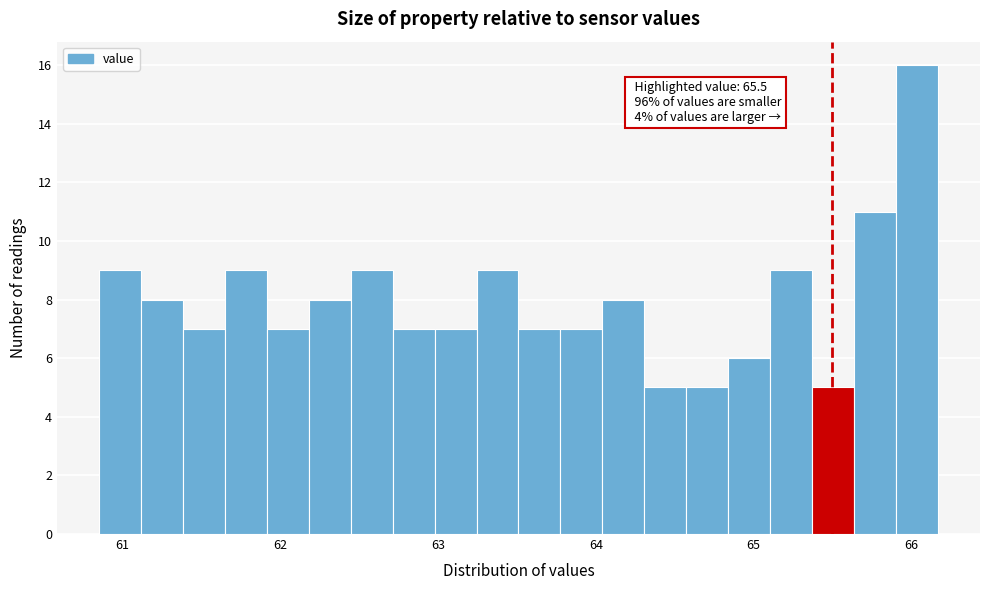

Read against the x-axis, roughly where is the centre of the tallest bar?

66.0